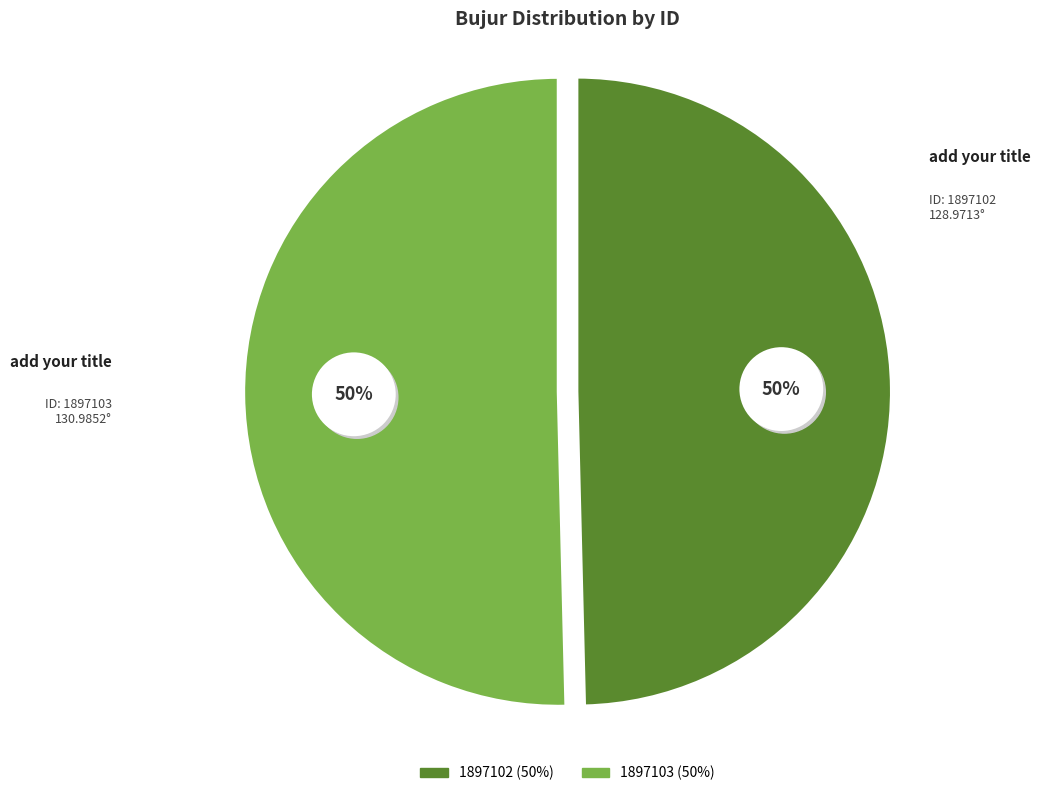

Does 1897103 account for over 50% of the chart?

Yes